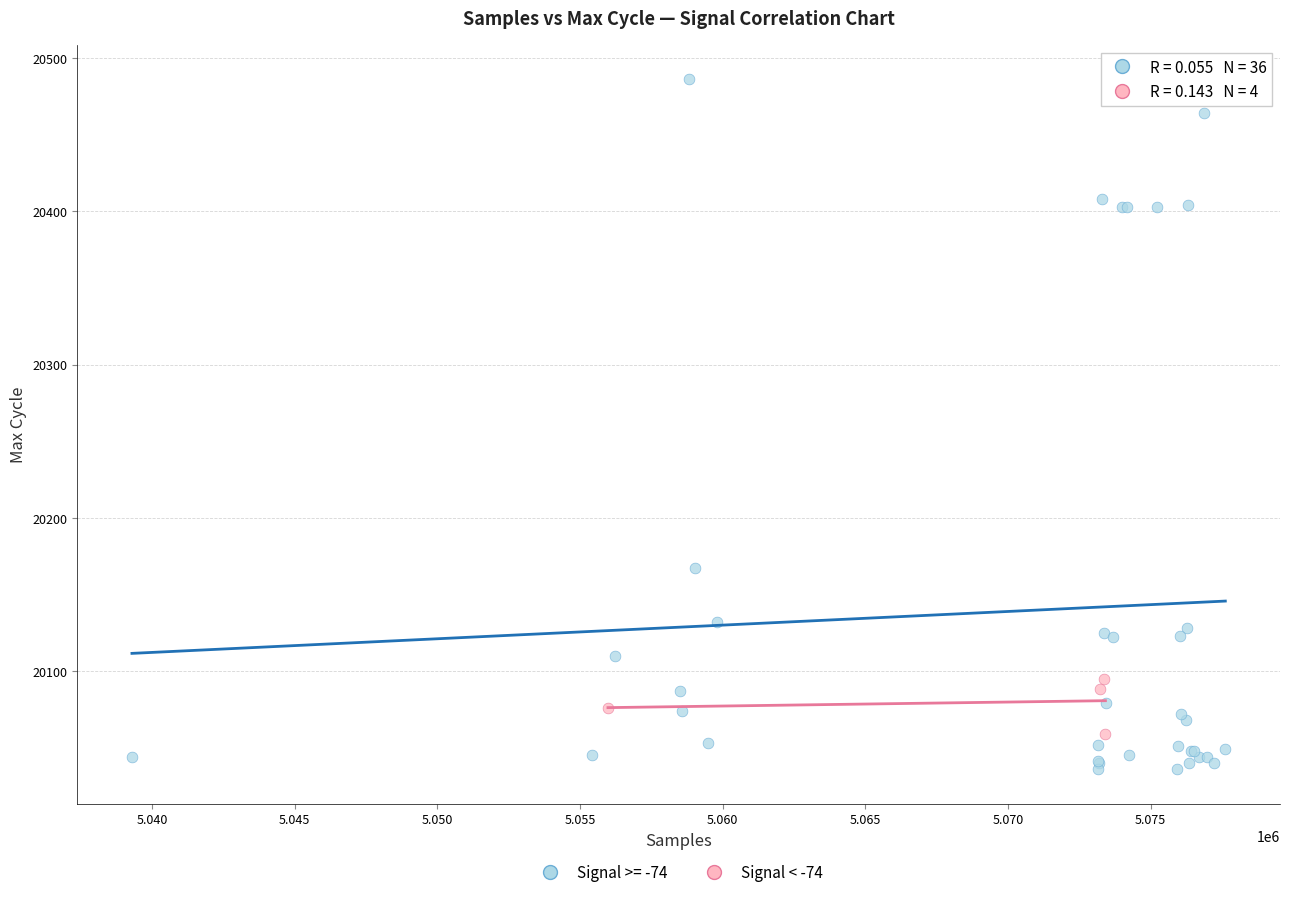

Which series contains the lowest Y value?

Signal >= -74